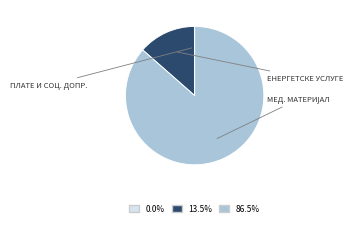

Is it true that ЕНЕРГЕТСКЕ УСЛУГЕ is 1% of the pie?

False